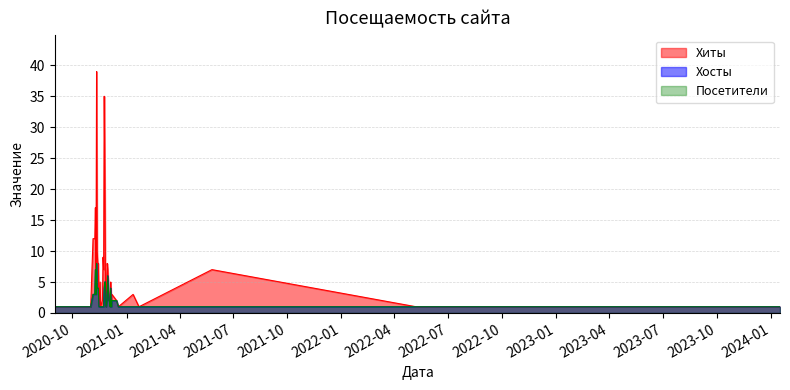

Does the chart display data point markers on the line(s)?

No